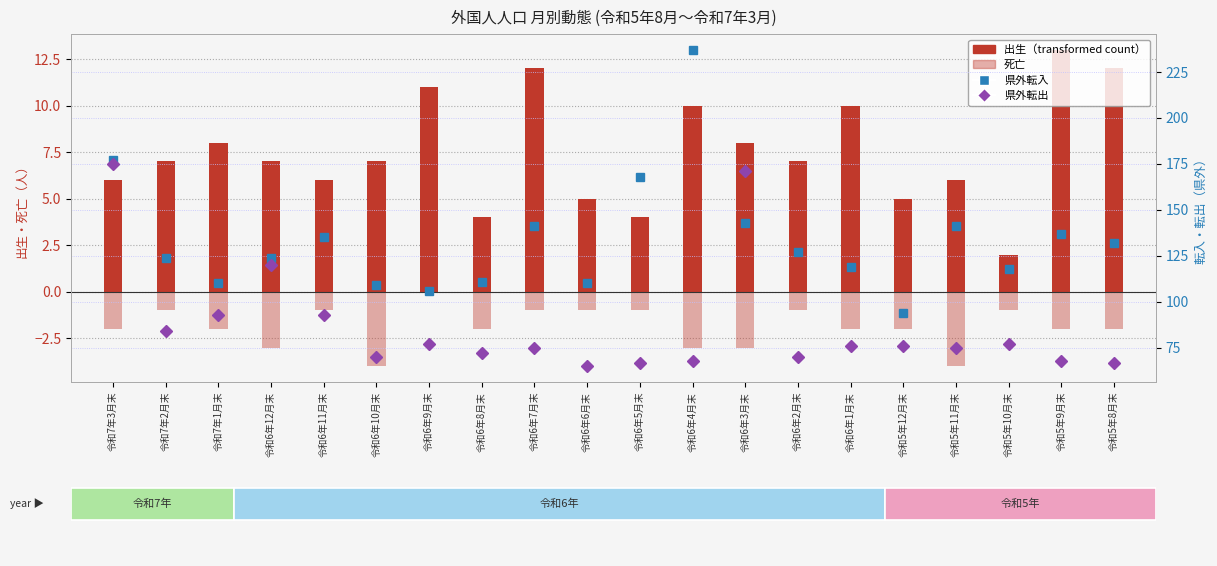

How many series are shown in this chart?

4